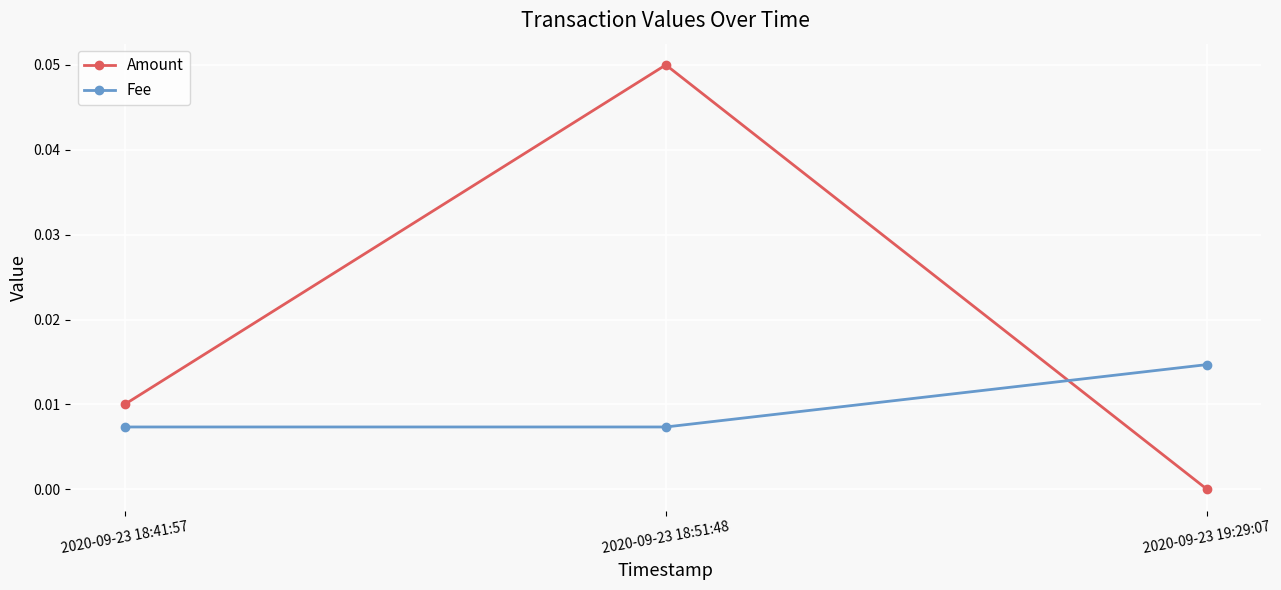

List the series in order of their overall mean, highest first.

Amount, Fee